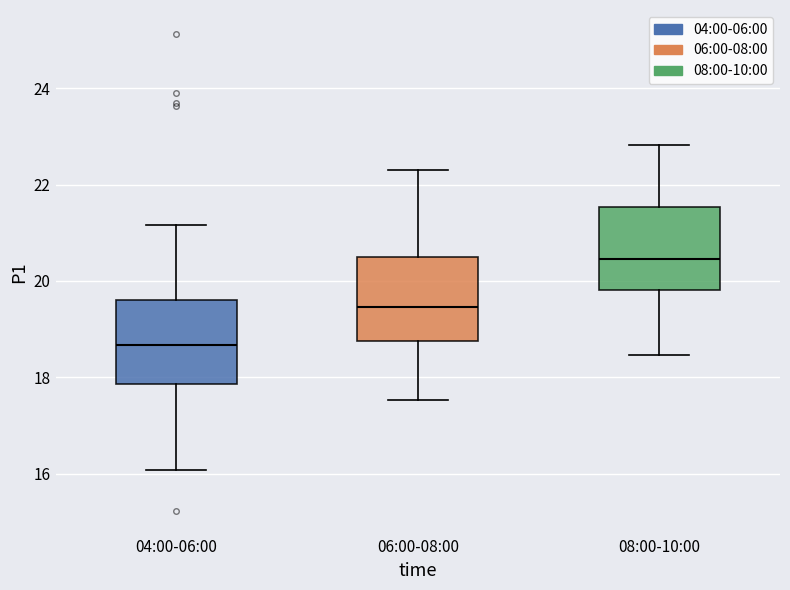

Where is the lower edge of the box for 06:00-08:00 on the y-axis? The values are not printed on the chart, so give them approximately, as read against the axis.

18.8